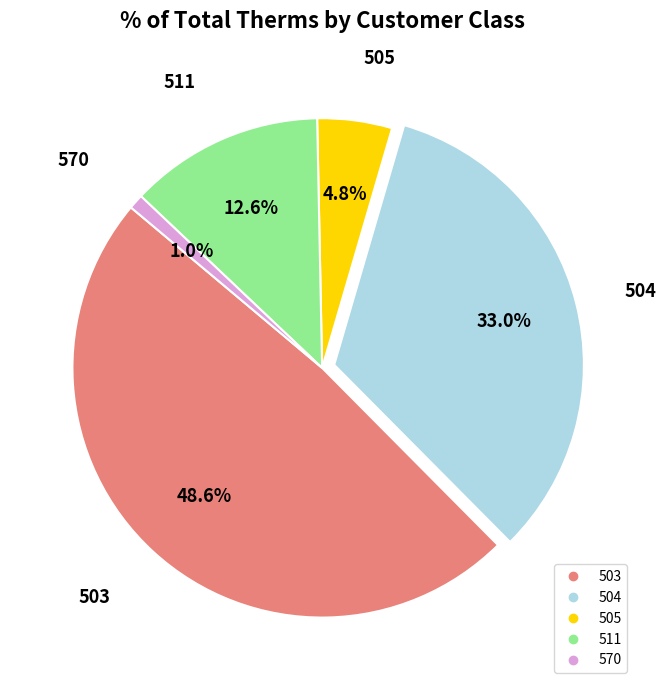

To the nearest percent, what percentage of the pie is 505?

5%